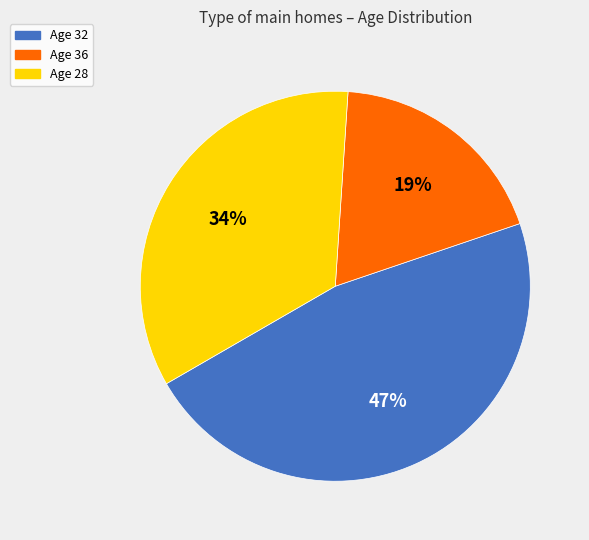

To the nearest percent, what is the average slice percentage?

33%